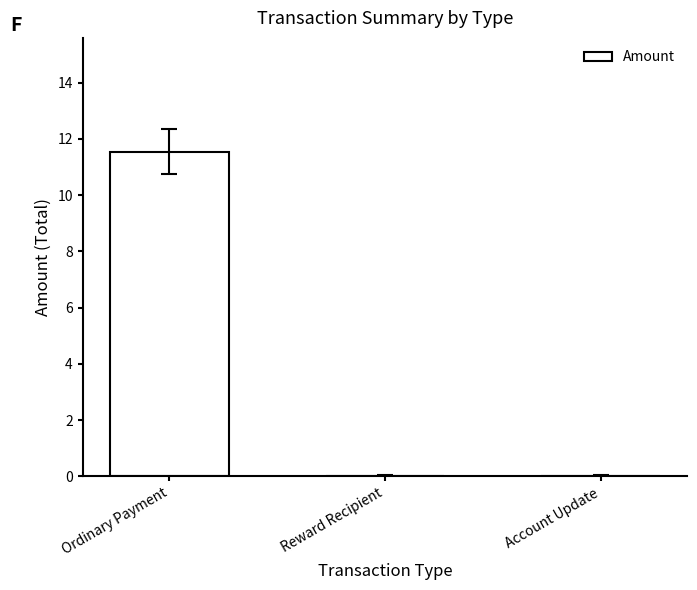

Which has a higher value, Ordinary Payment or Reward Recipient?

Ordinary Payment